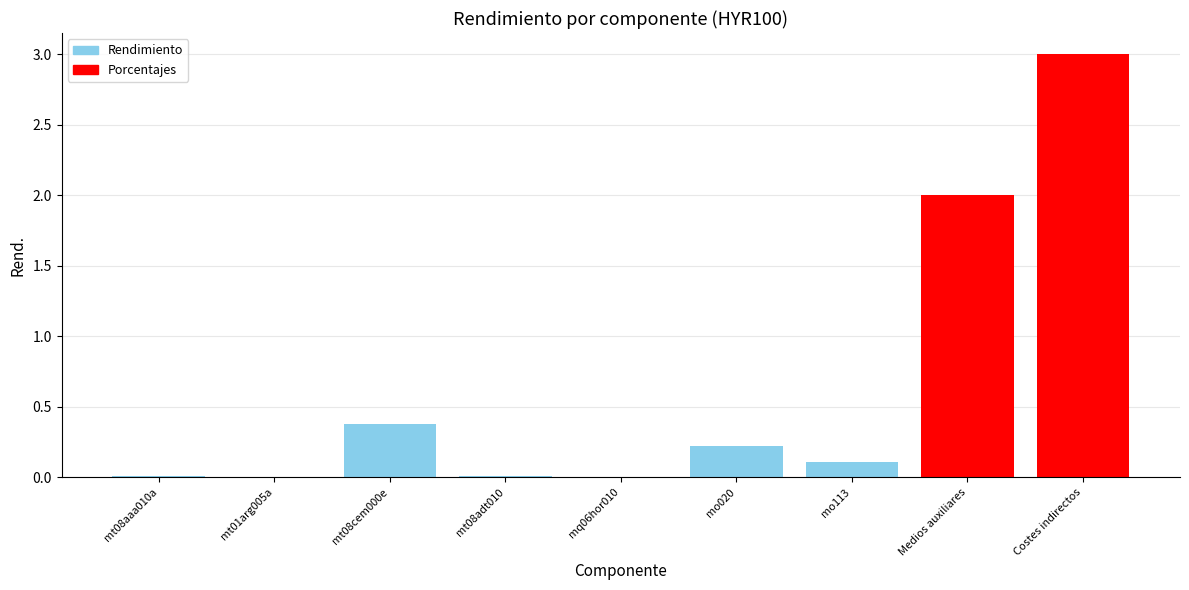

Is it true that the value at Costes indirectos is 0.6?

False